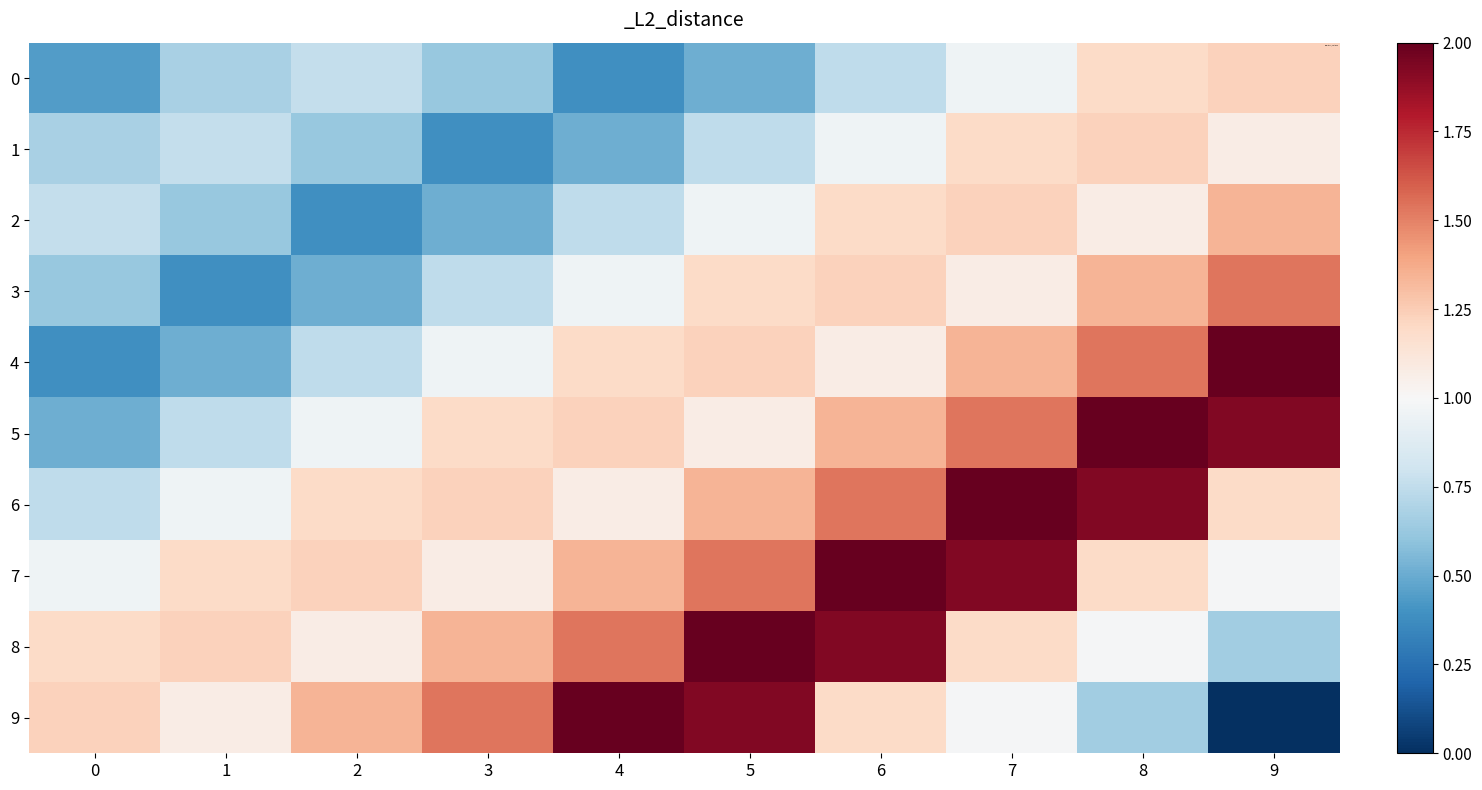

Between 7 and 9, which is larger?

9